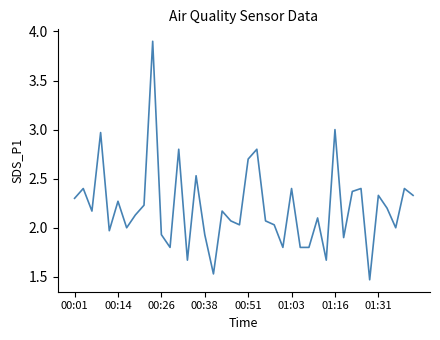

How many lines are shown in the chart?

1